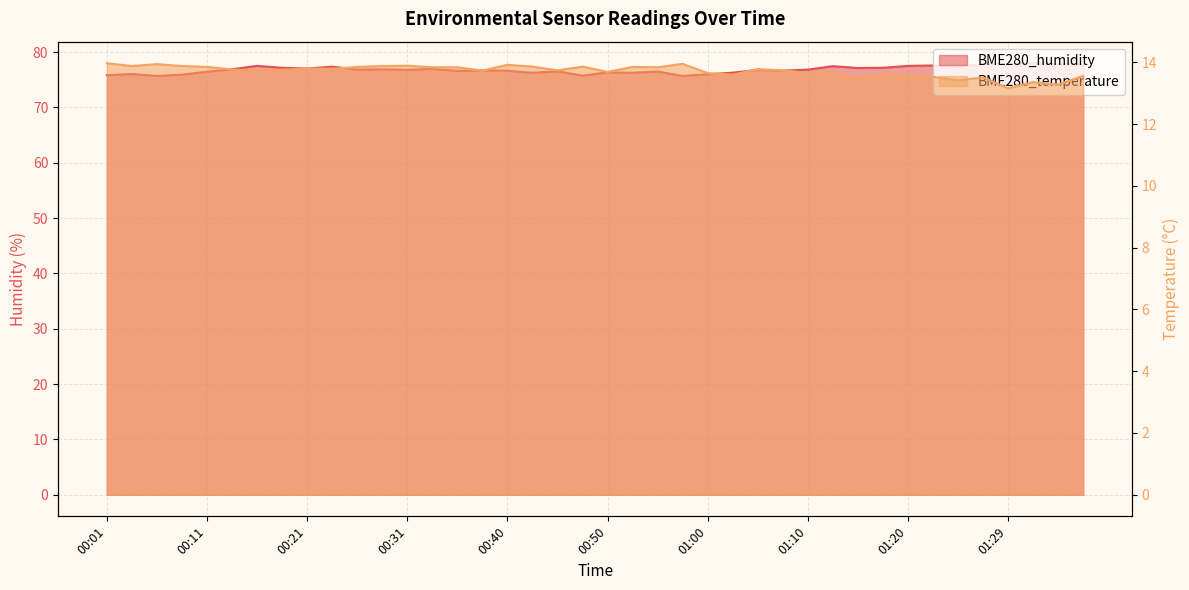

What is the label of the 26th point from the left?

01:02